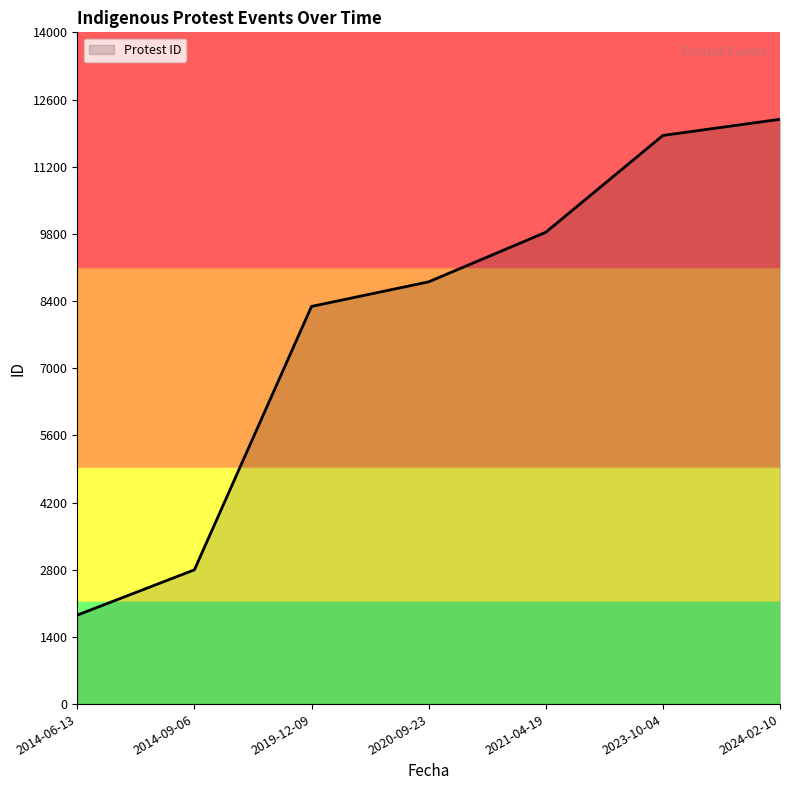

Where is the data nearest to the value 7021?

2019-12-09